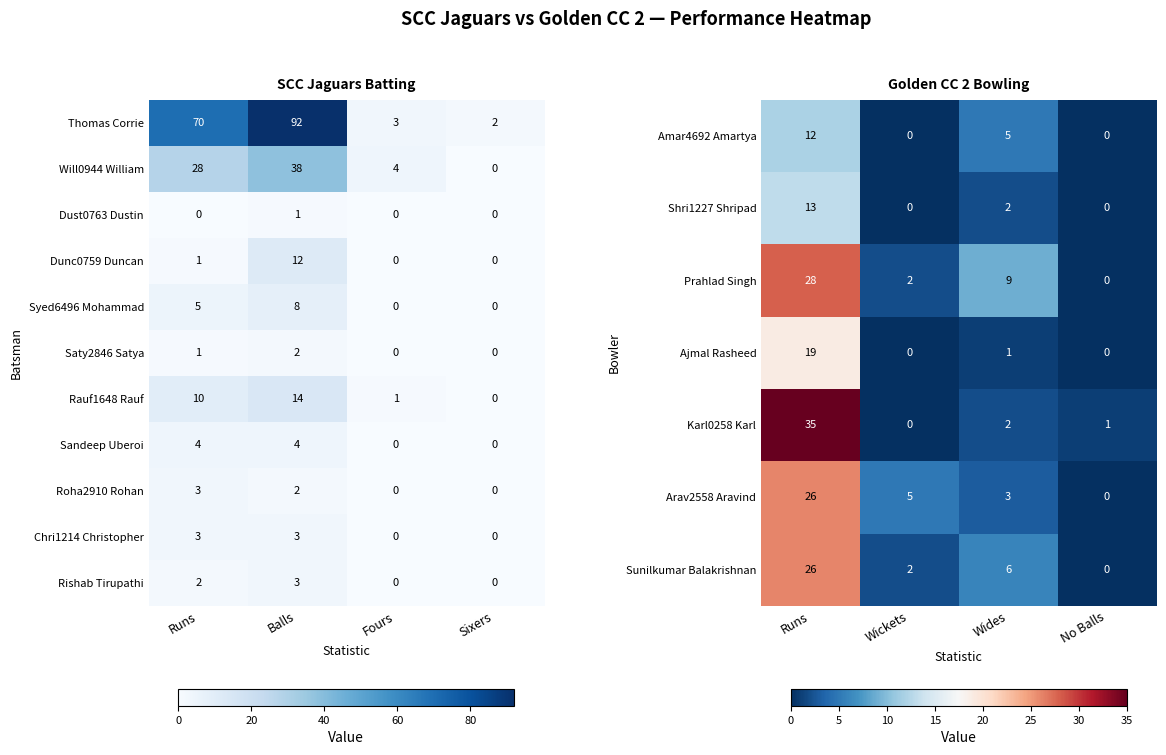

What is the difference between the maximum and second lowest values in the Sandeep Uberoi series?

4